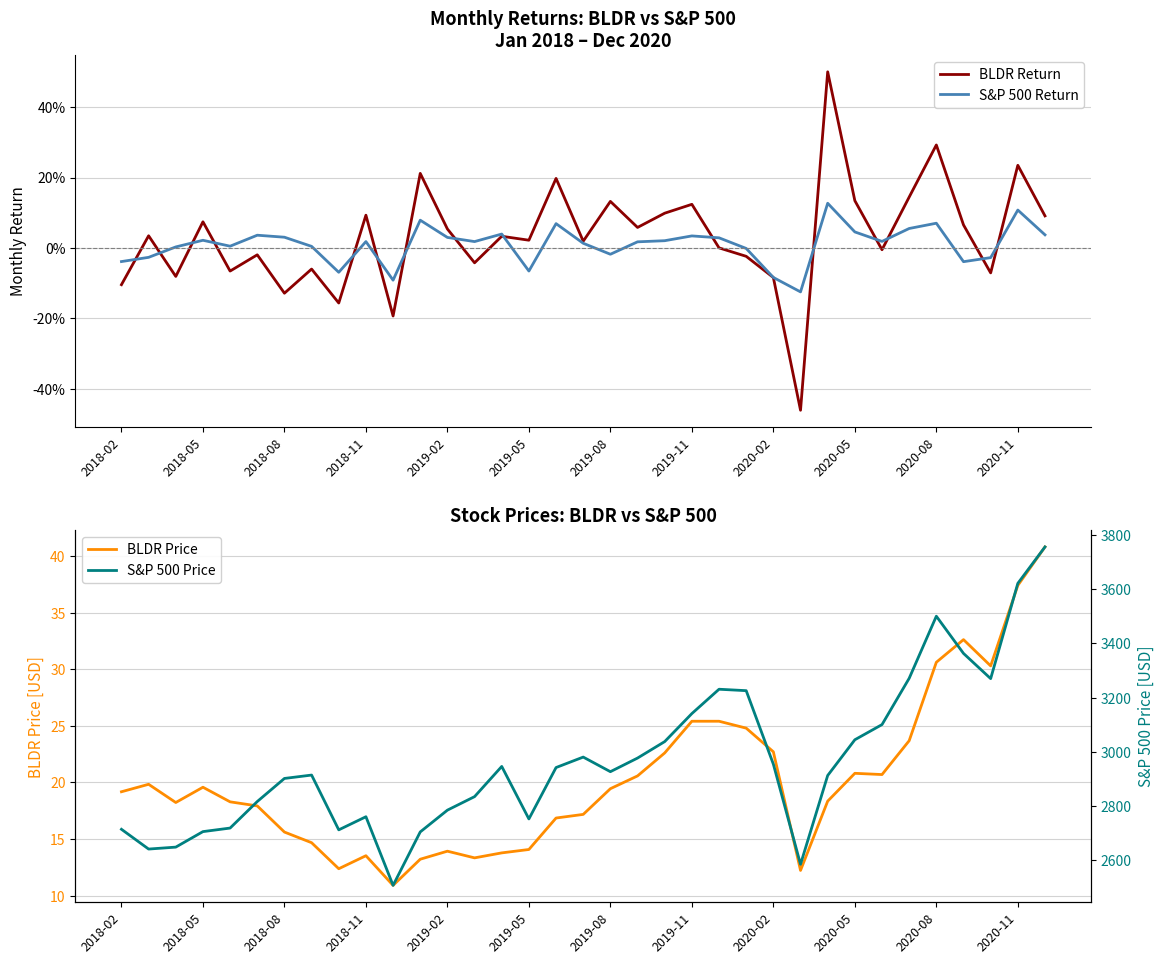

The value of BLDR Price at 2019-05 is 14.1. True or false?

True